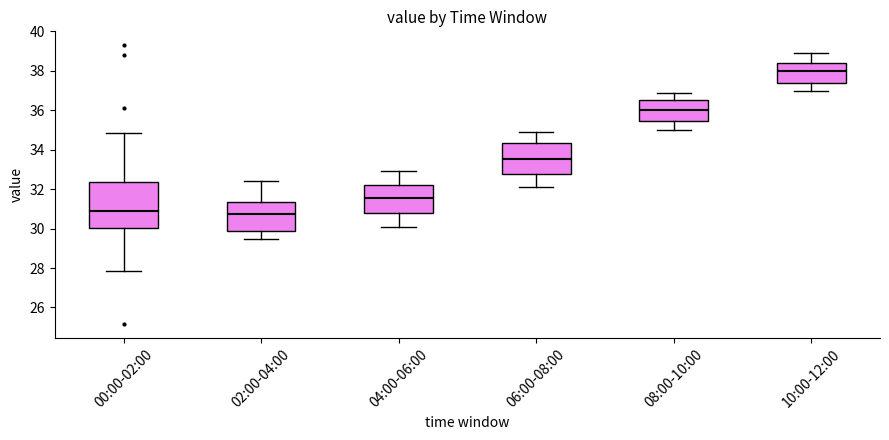

Where is the lower edge of the box for 06:00-08:00 on the y-axis? The values are not printed on the chart, so give them approximately, as read against the axis.

32.8